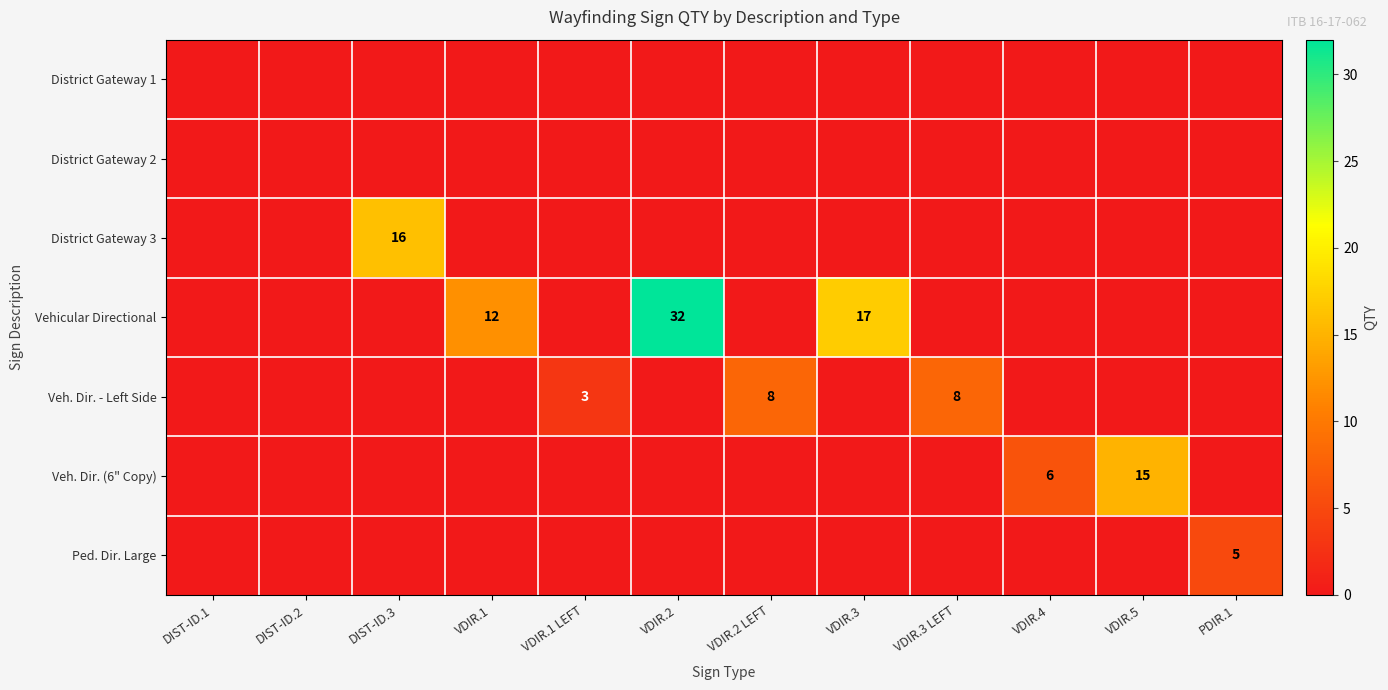

The value of Veh. Dir. - Left Side at VDIR.3 LEFT is 12. True or false?

False